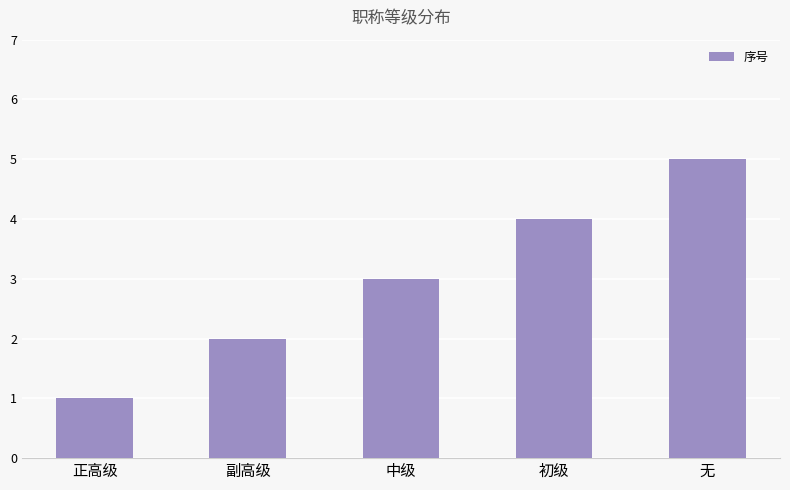

What is the difference between the values at 初级 and 副高级?

2